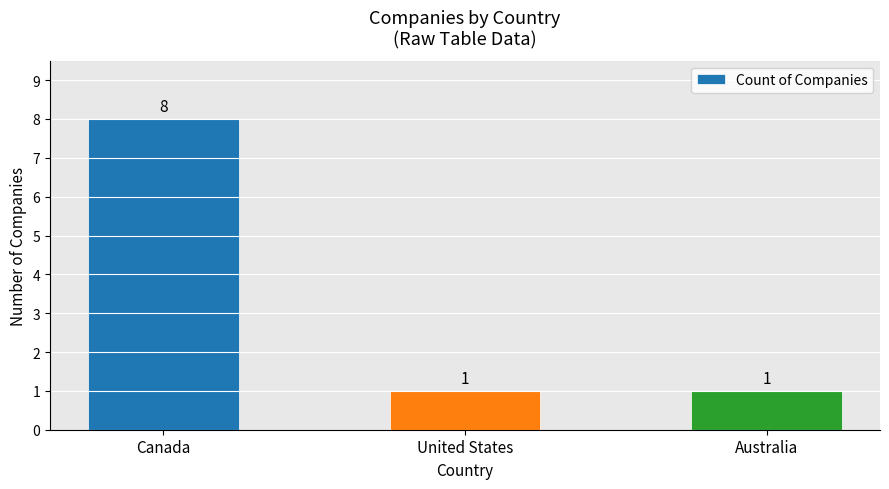

Read the value at United States.

1